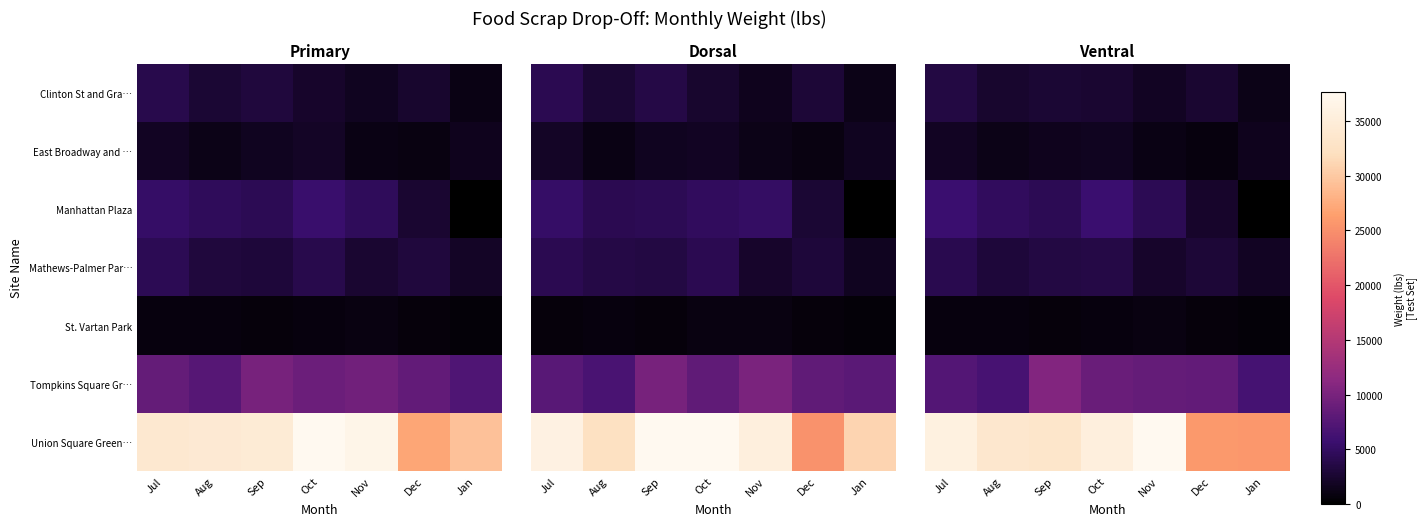

How many data points does each series have?

7